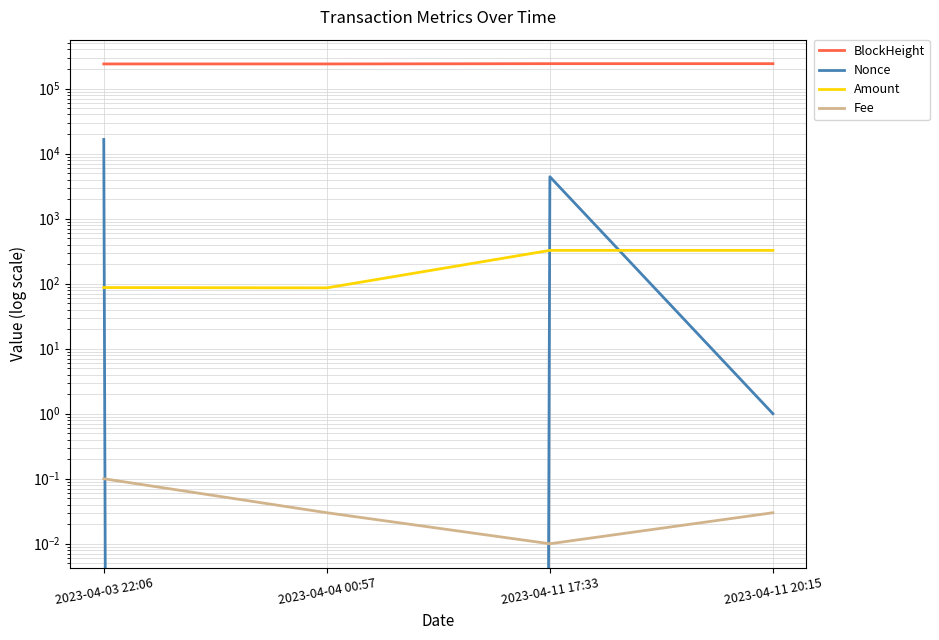

What is the difference between the Amount values at 2023-04-03 22:06 and 2023-04-11 20:15?

238.0